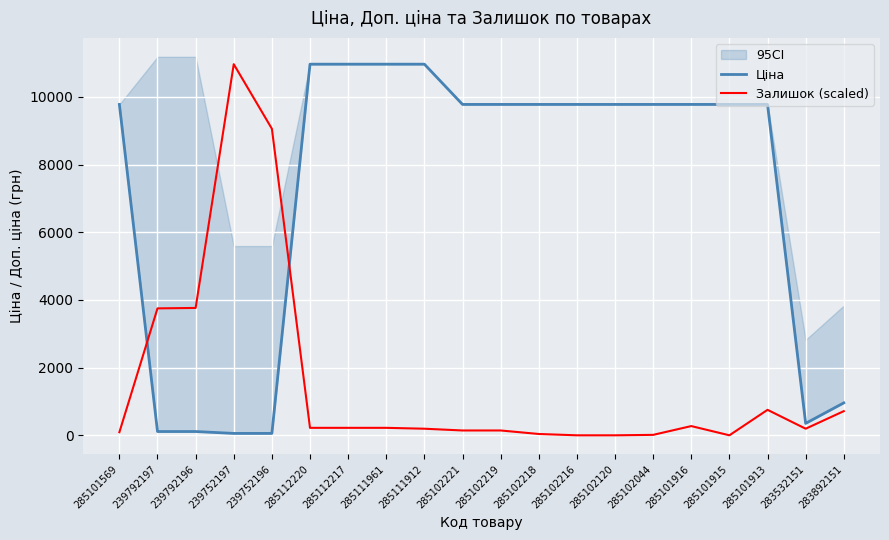

Which label corresponds to the largest value in the chart?

285112220